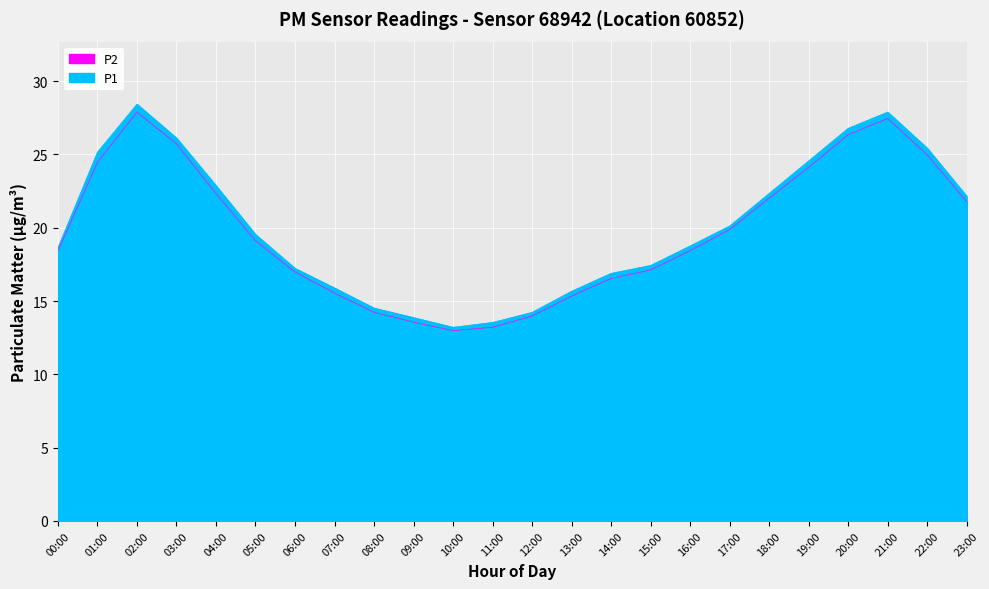

Which series has the widest spread of values?

P1